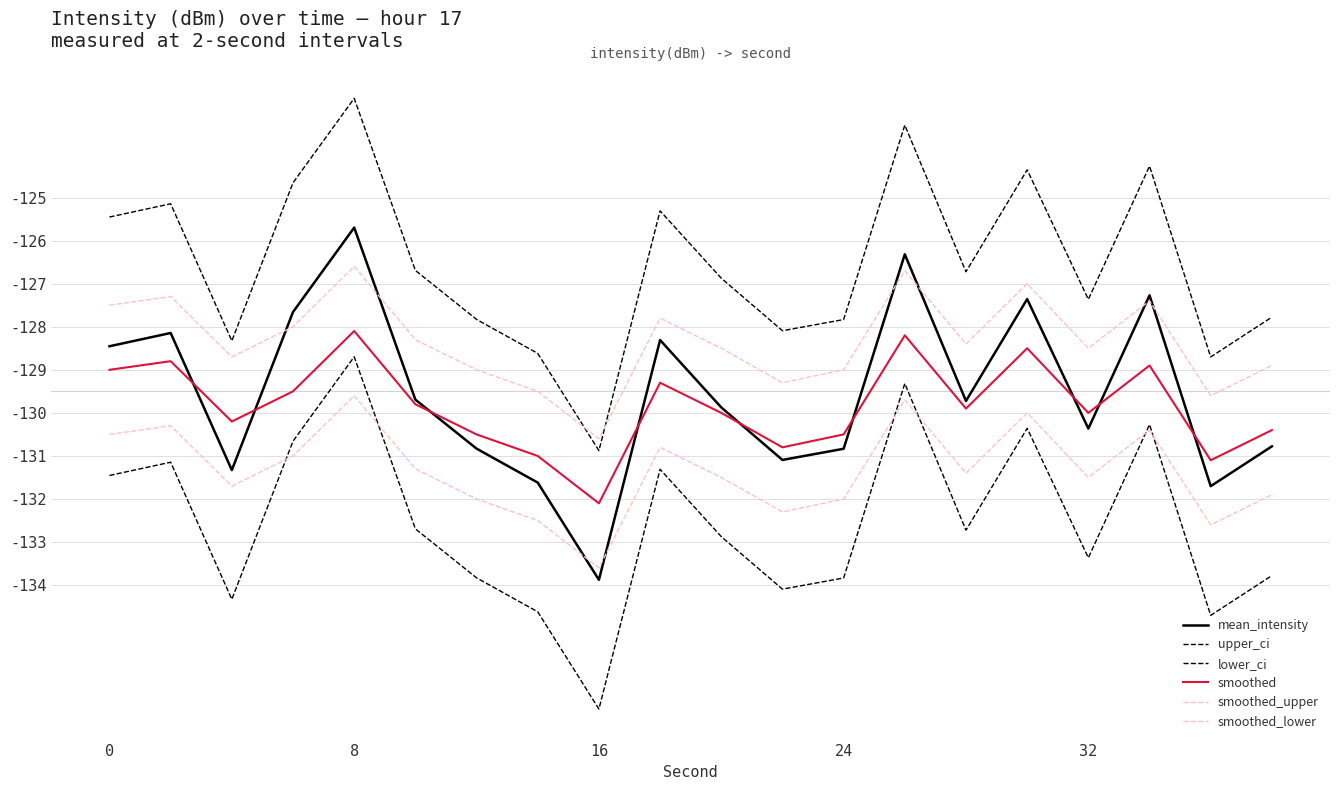

Is this an area chart (filled region under the line)?

No